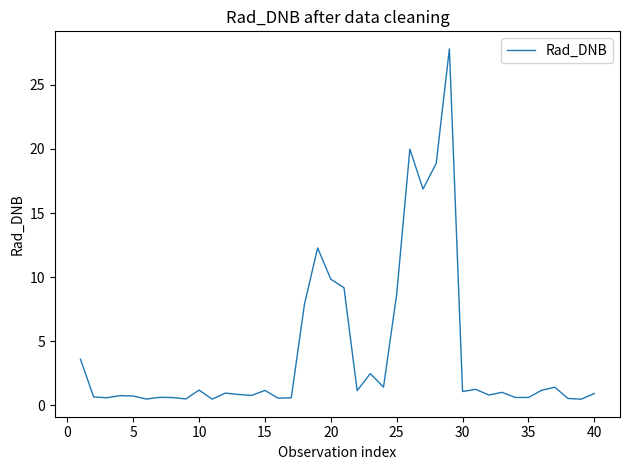

How many lines are shown in the chart?

1